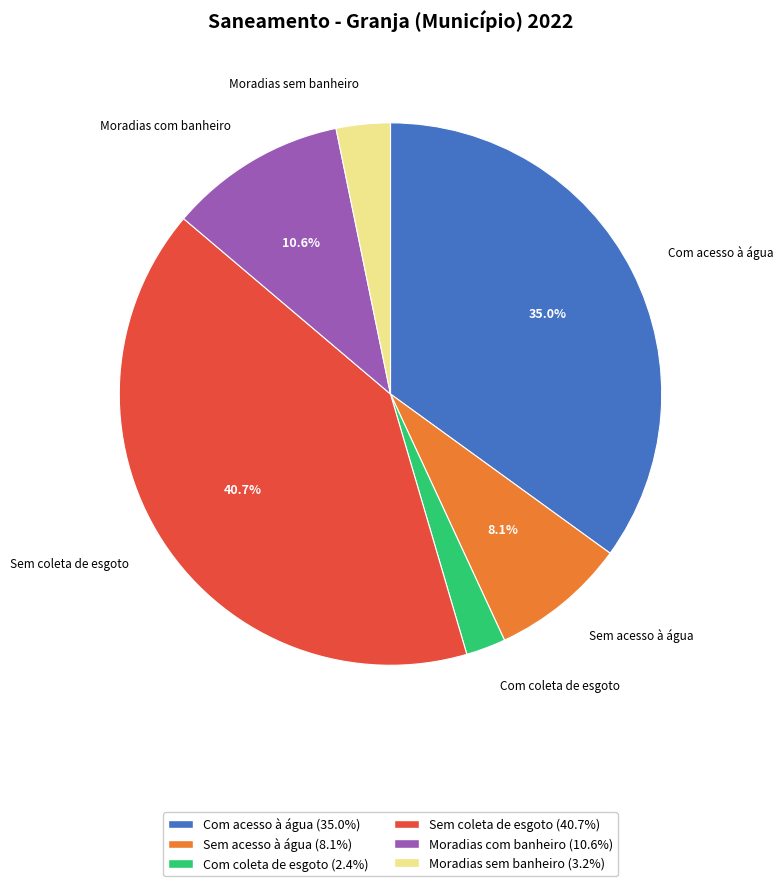

Do Moradias com banheiro and Sem coleta de esgoto together represent more than half of the pie?

Yes